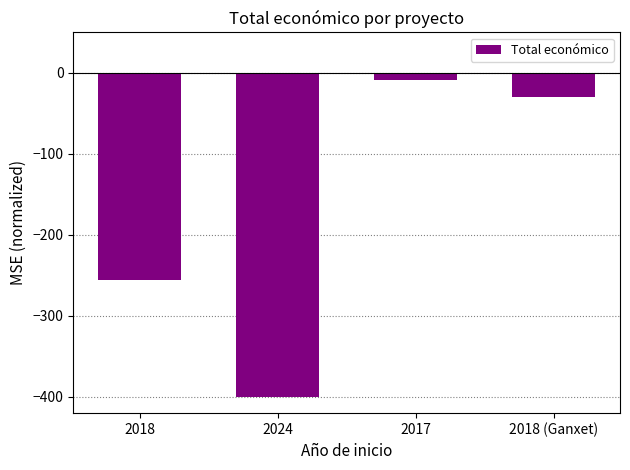

At which category does the chart reach its minimum across all series?

2024